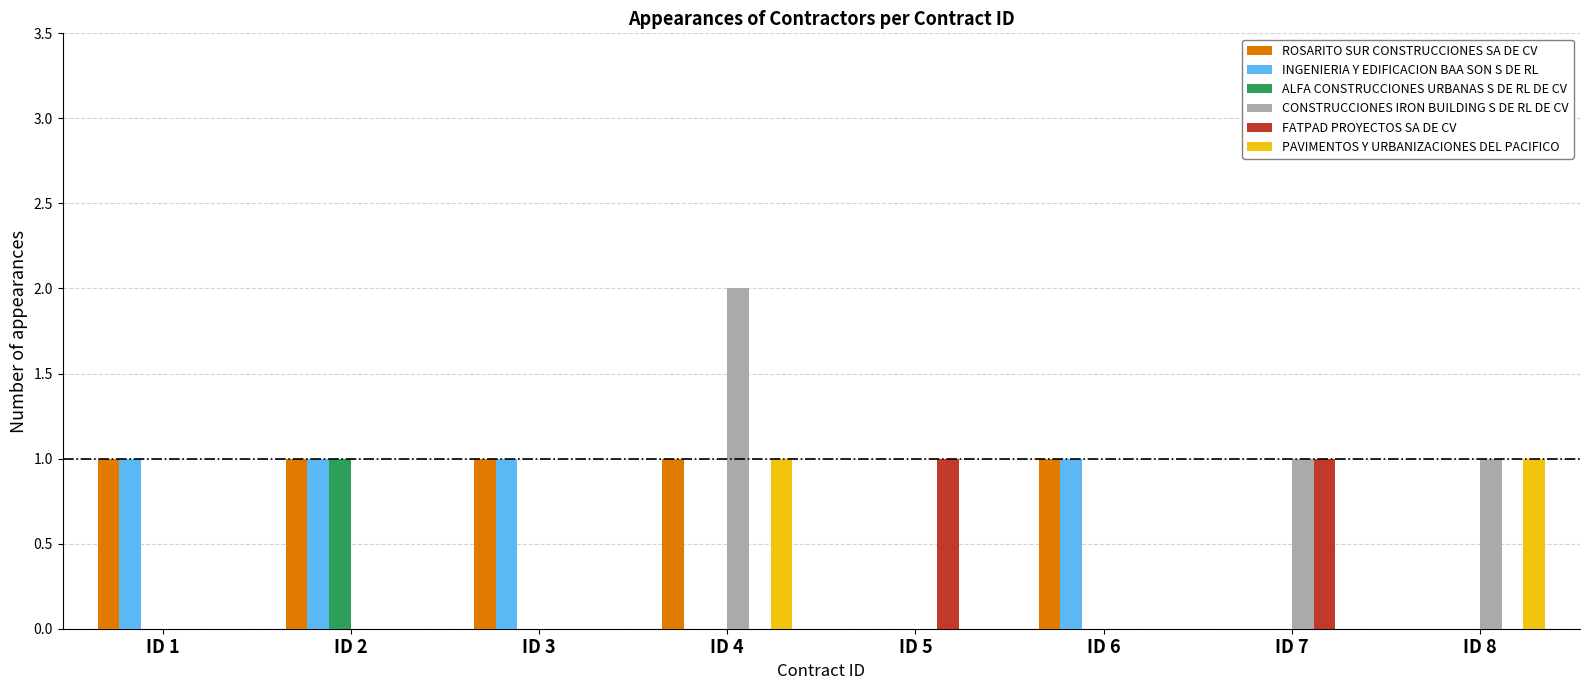

At which category is the sum across all series the highest?

ID 4